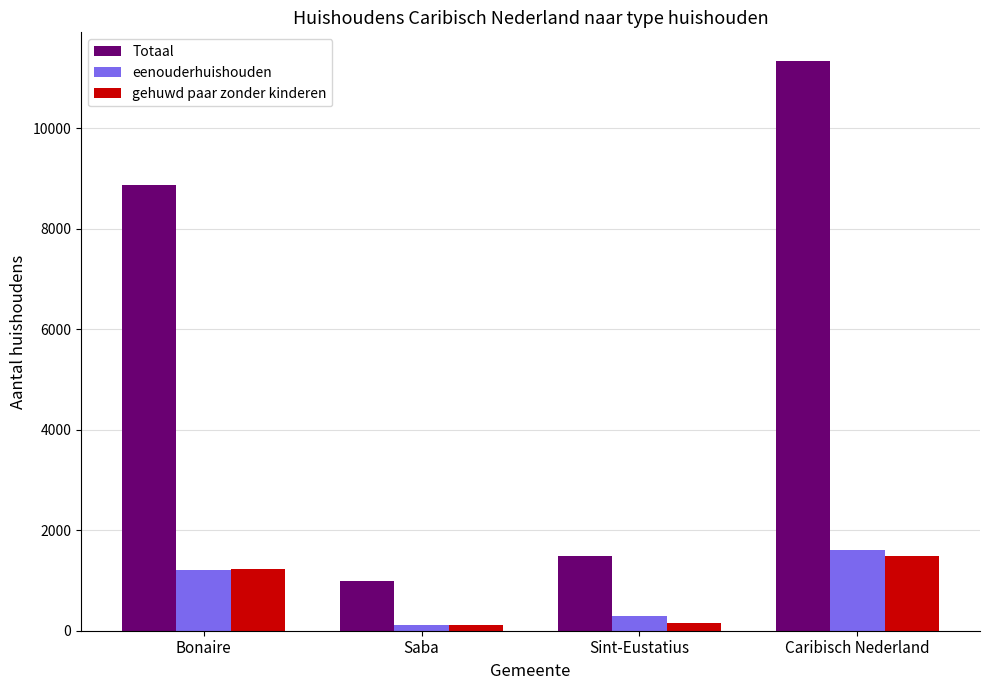

True or false: Totaal has a value of 3291 at Bonaire.

False